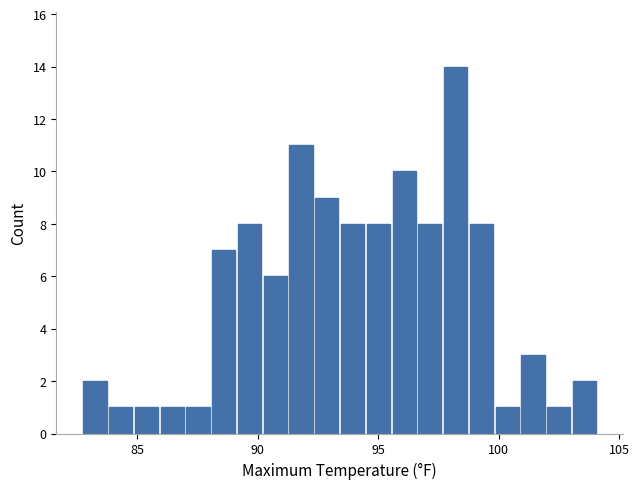

Around what value on the x-axis is the tallest bar? Give the approximate position of its centre, as read against the axis.

98.0